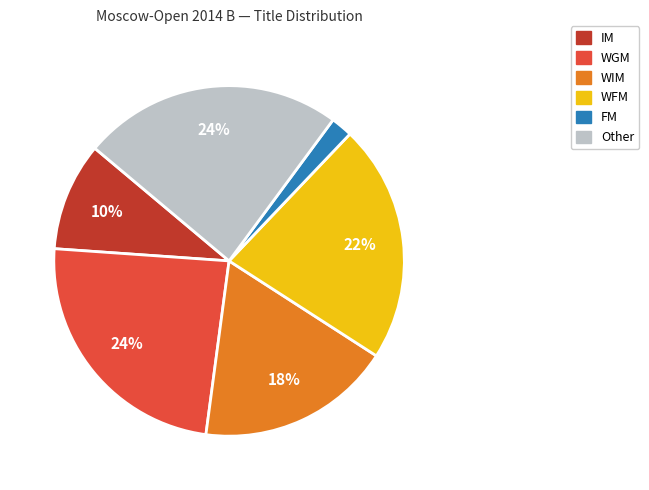

Does WGM account for over 50% of the chart?

No